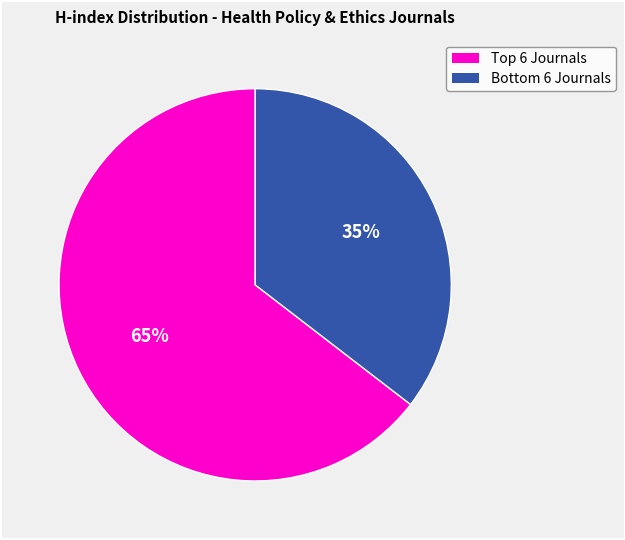

To the nearest percent, what is the average slice percentage?

50%